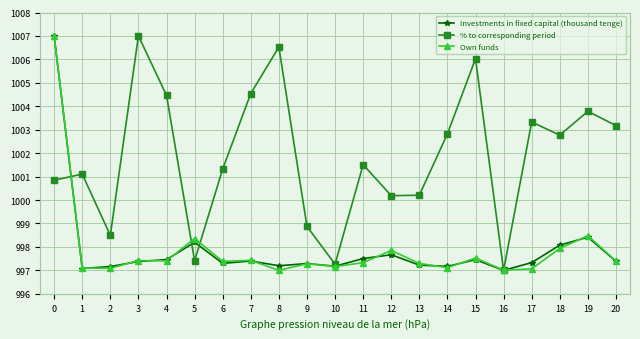

What is the value of the Own funds point at the 14th from the left?

997.3